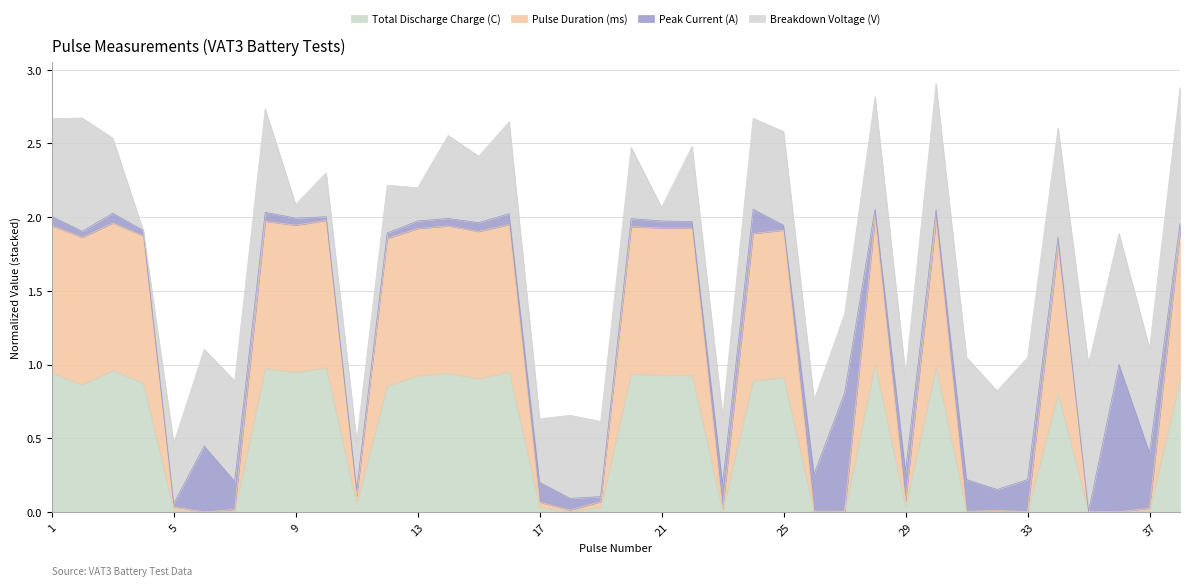

What is the value of the Pulse Duration (ms) point at the 34th from the left?

1.8